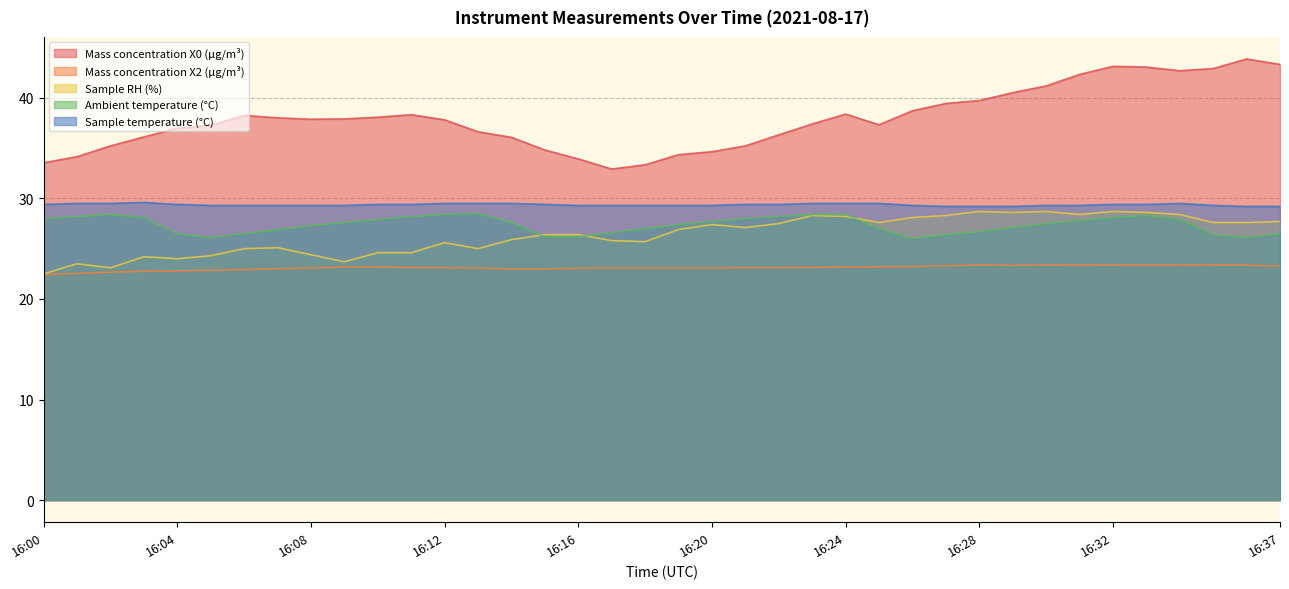

The value of Sample temperature (°C) at 16:08 is 29.3. True or false?

True